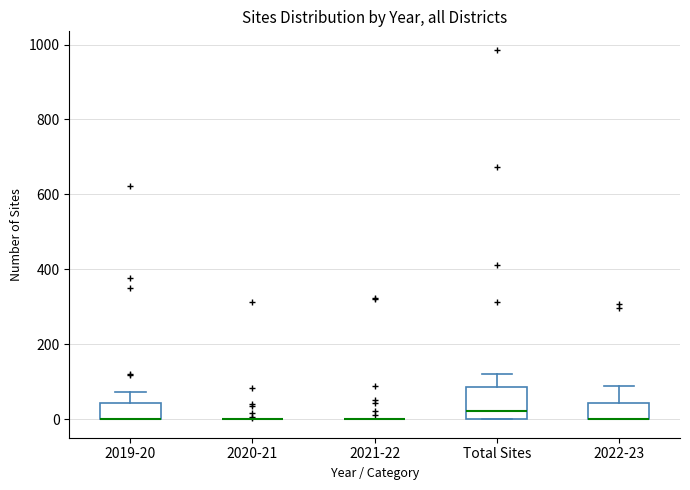

Reading left to right, read every box against the y-axis: the position of its median line, the range the box covers, and the ends of its whiskers. The values are not printed on the chart, so give them approximately, as read against the axis.

2019-20: median 0 (drawn on the box's lower edge), box 0 to 40, whiskers 0 to 80
2020-21: box collapsed to a line at 0, whiskers 0 to 0
2021-22: box collapsed to a line at 0, whiskers 0 to 0
Total Sites: median 20, box 0 to 80, whiskers 0 to 120
2022-23: median 0 (drawn on the box's lower edge), box 0 to 40, whiskers 0 to 80